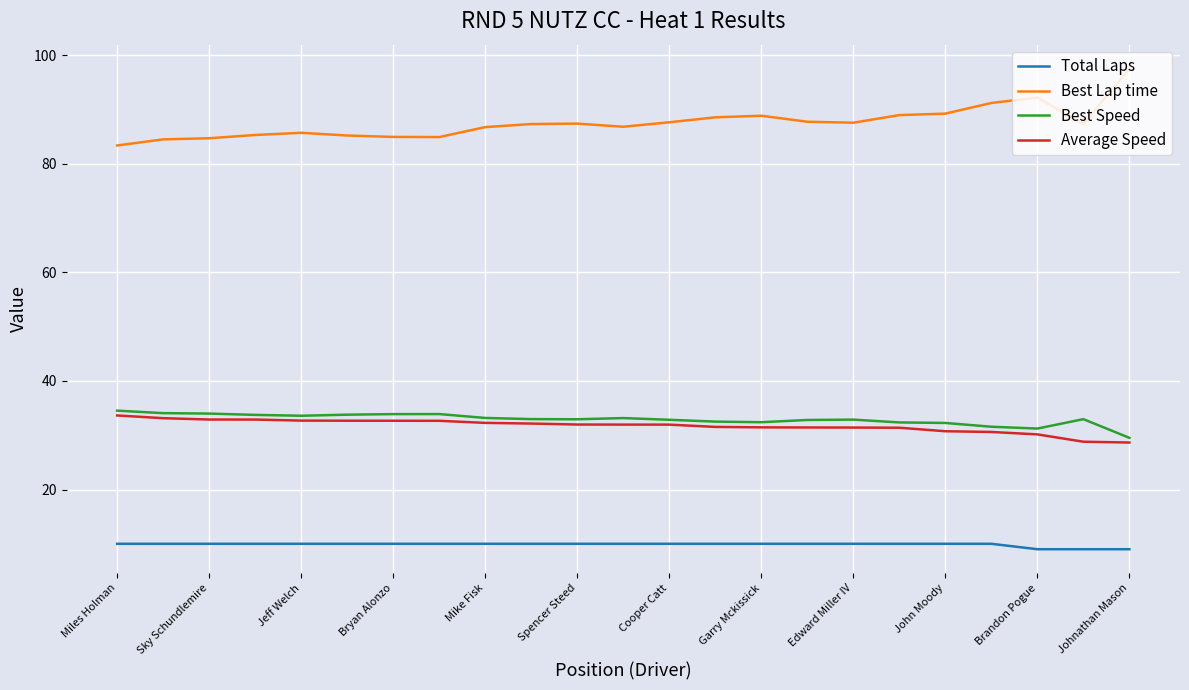

True or false: Best Lap time and Best Speed intersect in this chart.

False